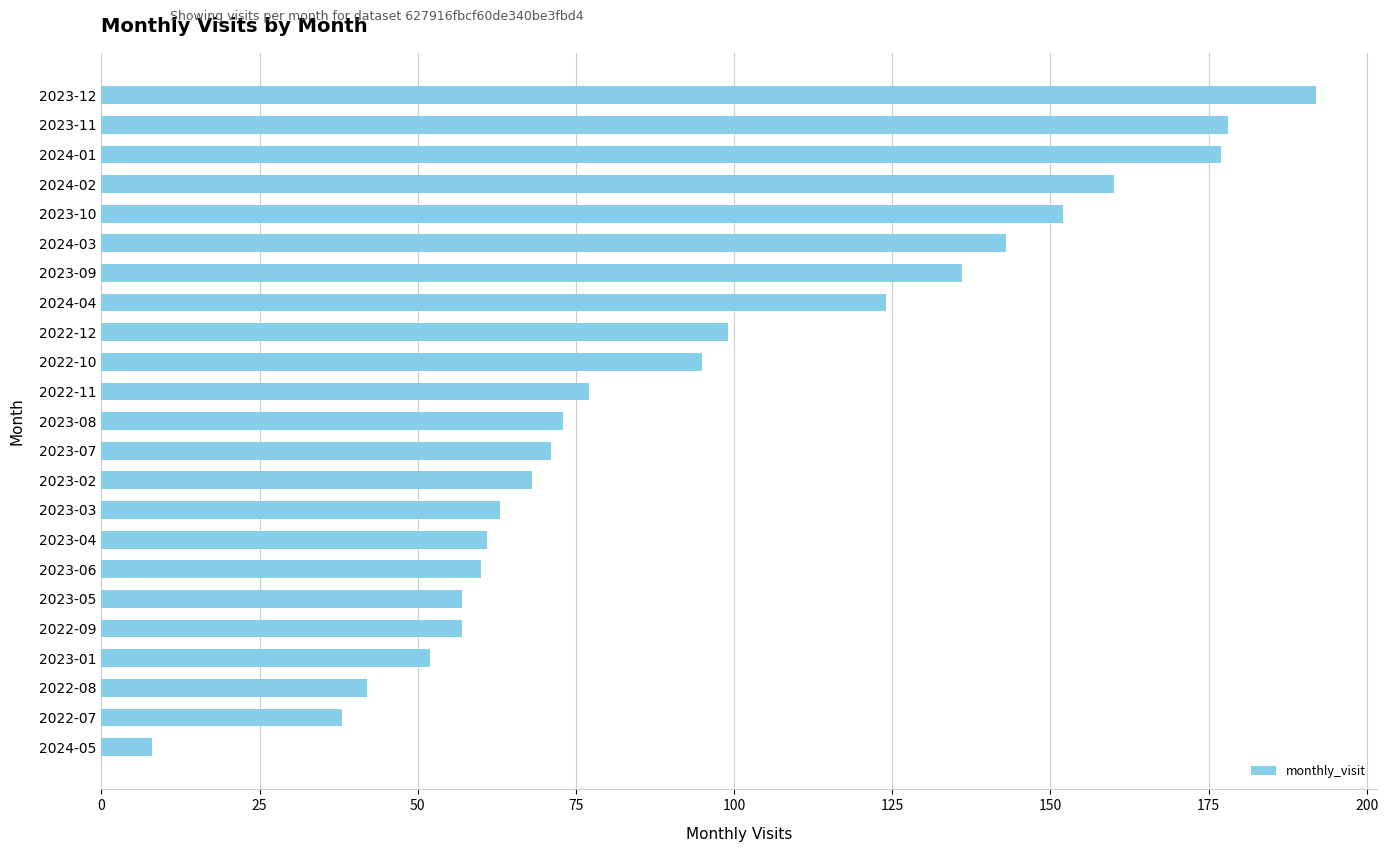

Read the value at 2023-04, to the nearest 5.

60